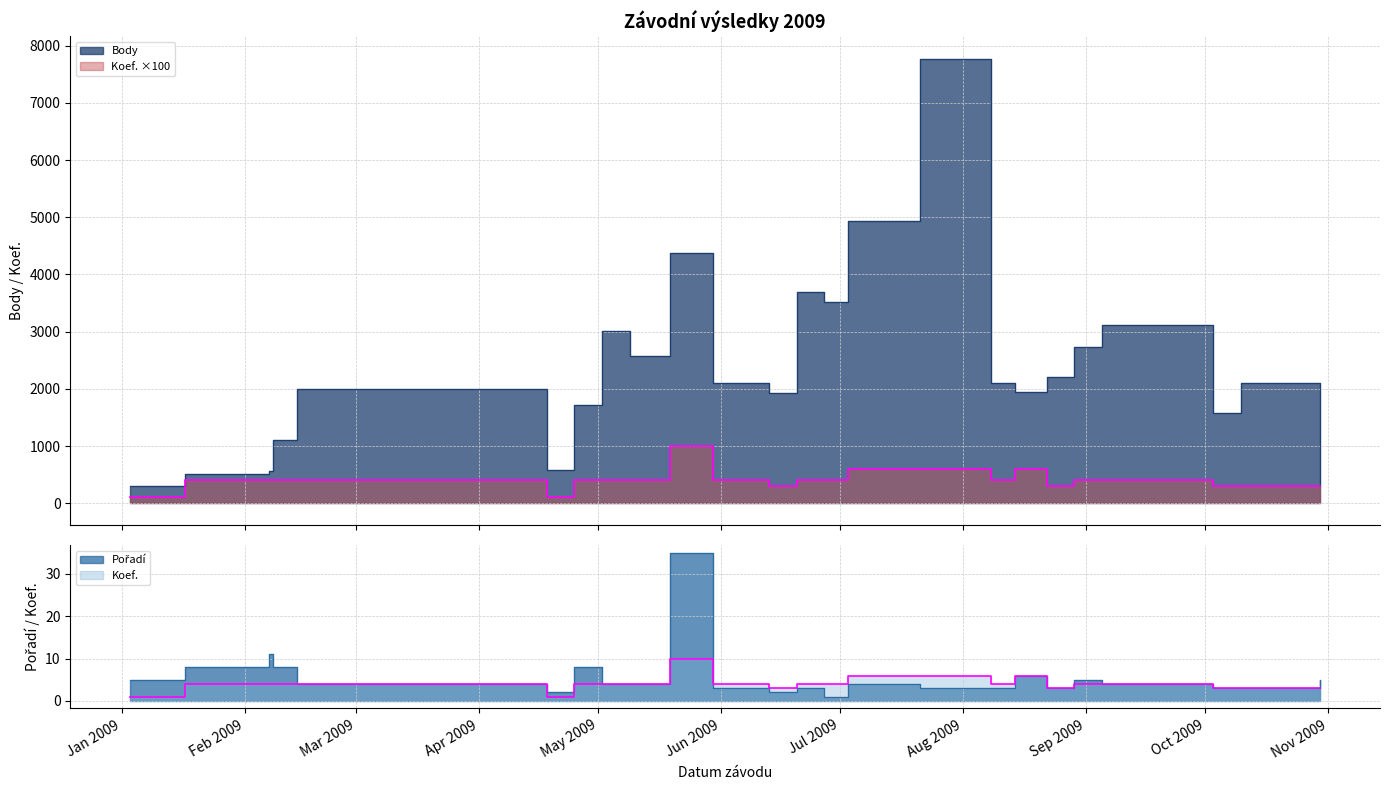

What is the difference between the Koef. values at 2009-02-07 and 2009-07-03?

200